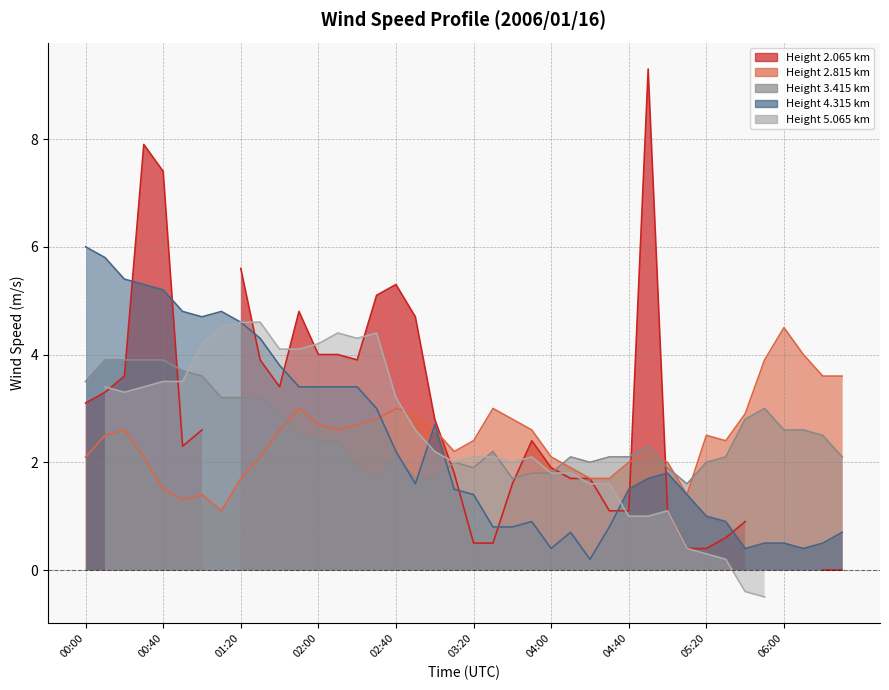

What is the lowest value of the 2.815 series?

1.1